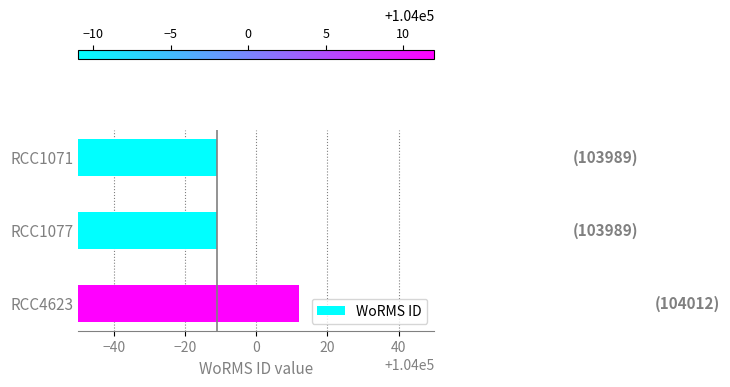

Which has a higher value, RCC4623 or RCC1077?

RCC4623